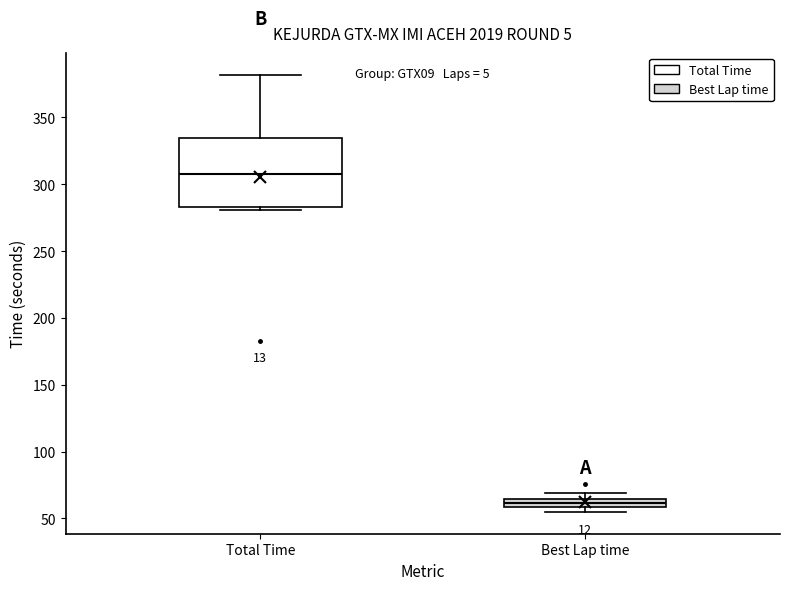

Which box is the tallest, from its lower edge to its upper edge?

Total Time